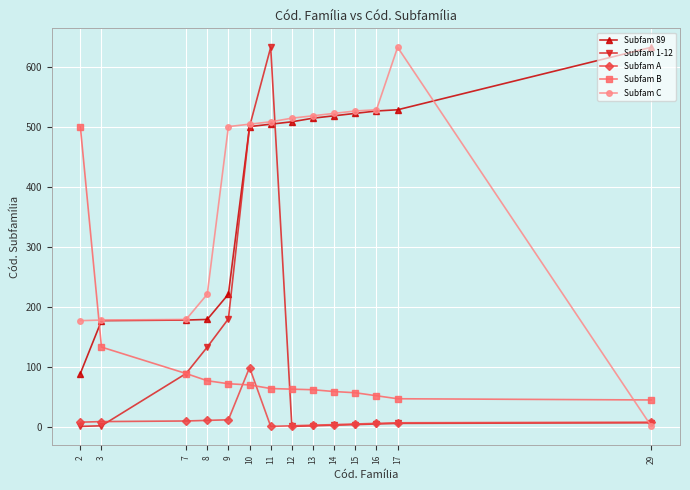

True or false: Subfam 1-12 has a value of 81 at 8.

False